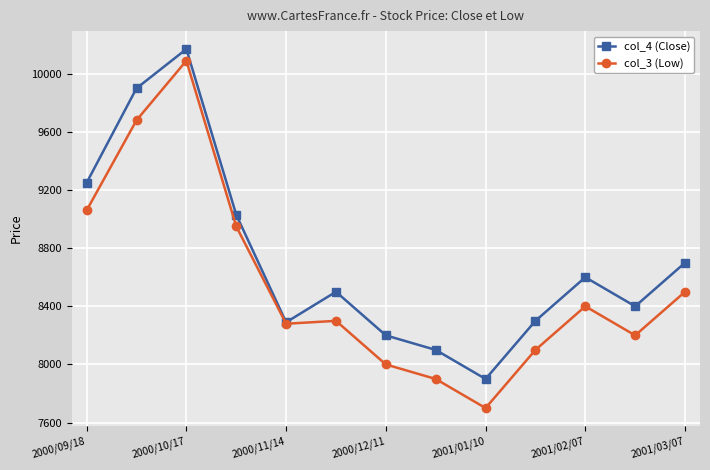

What is the maximum value for col_4 (Close)?

10170